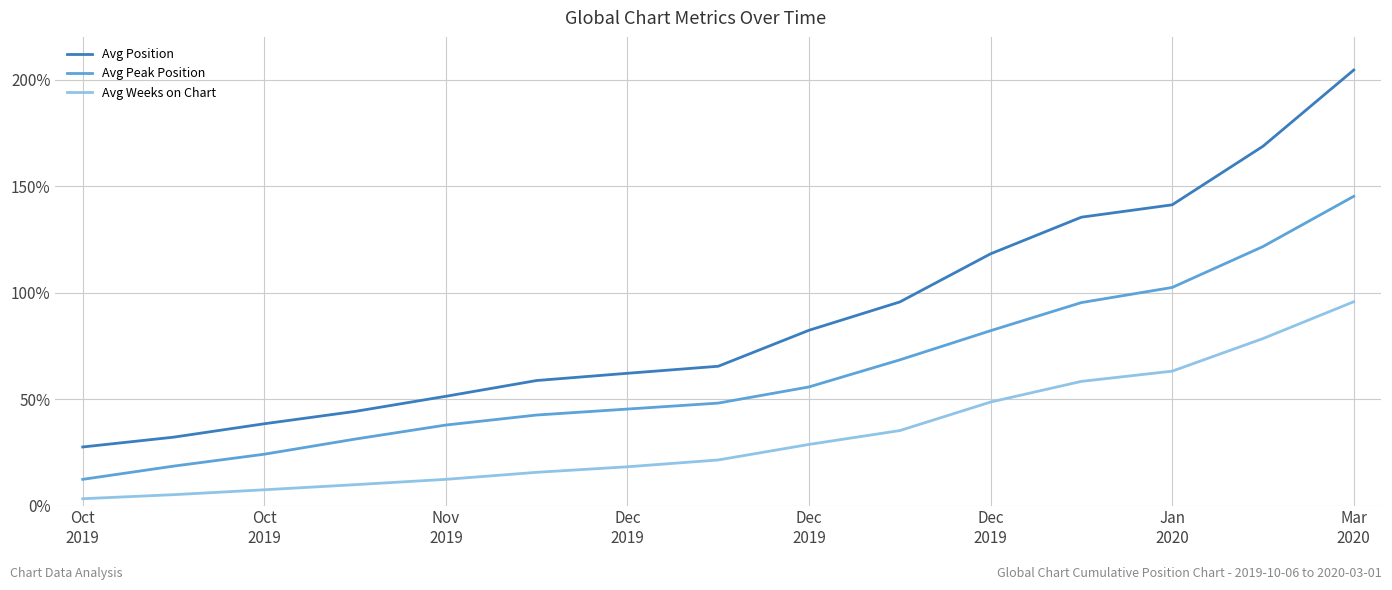

At how many categories does at least one series exceed 121?

4